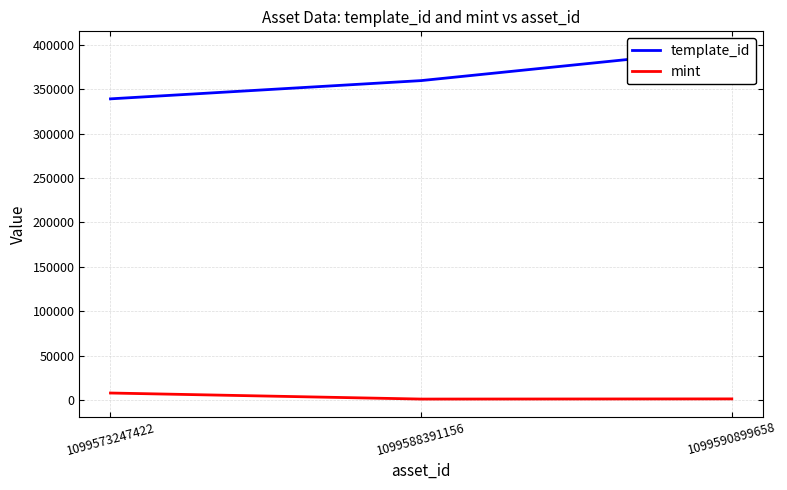

Which series has the widest spread of values?

template_id